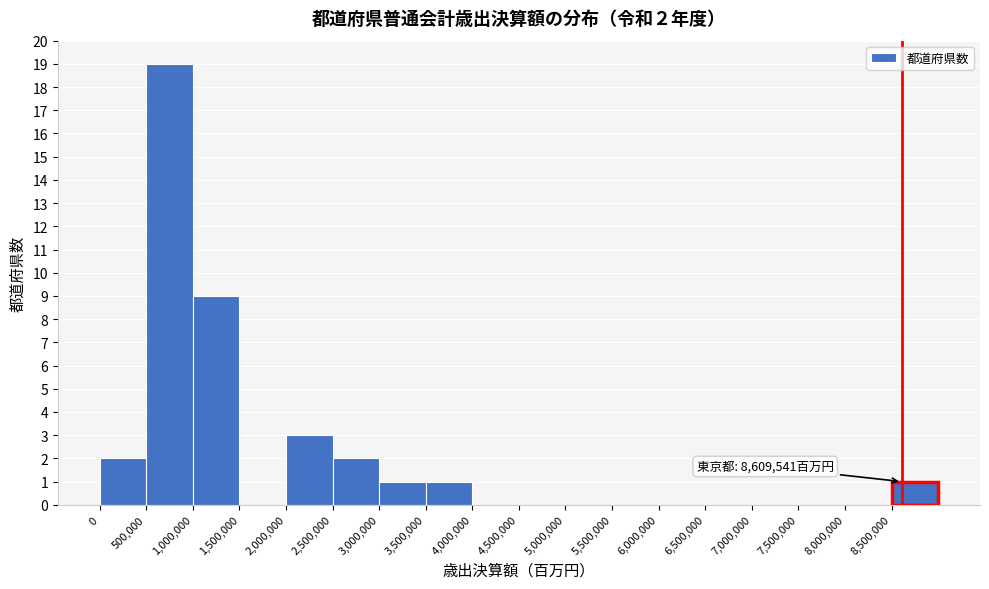

Which range on the x-axis has the tallest bar?

500000 to 1000000